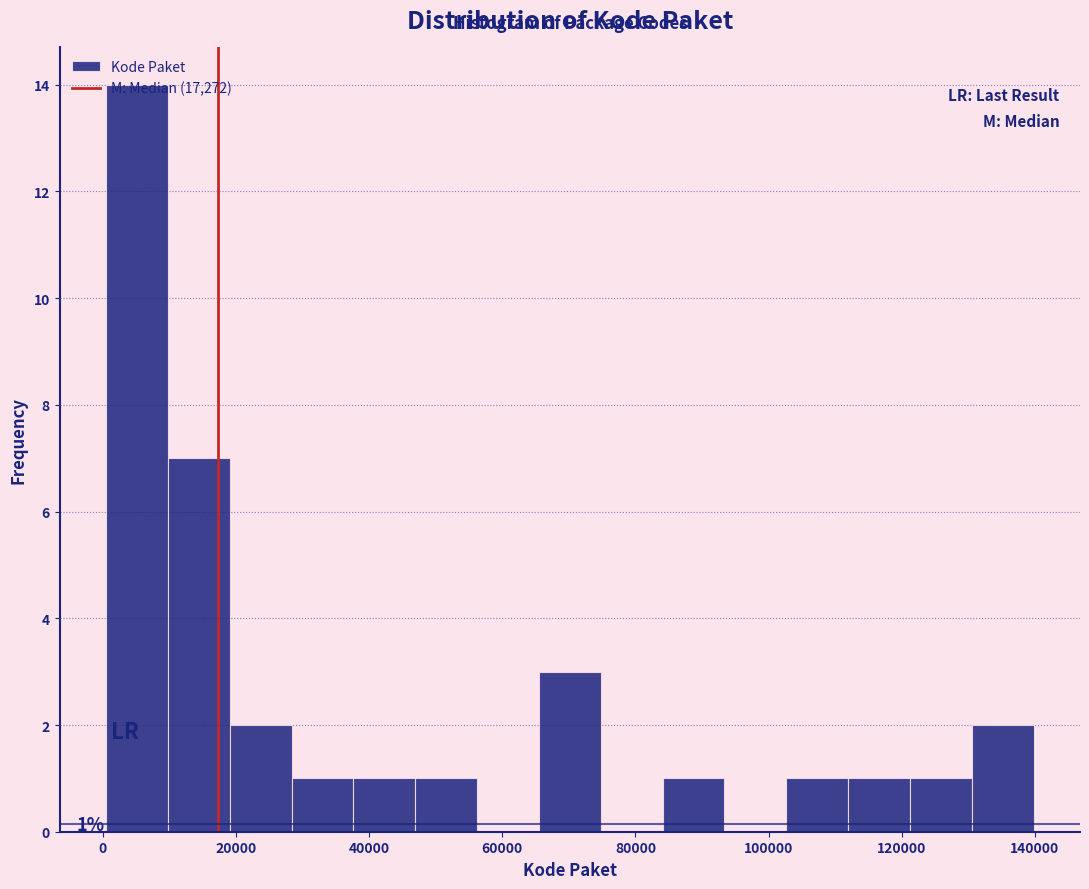

Which range on the x-axis has the tallest bar?

0 to 10000